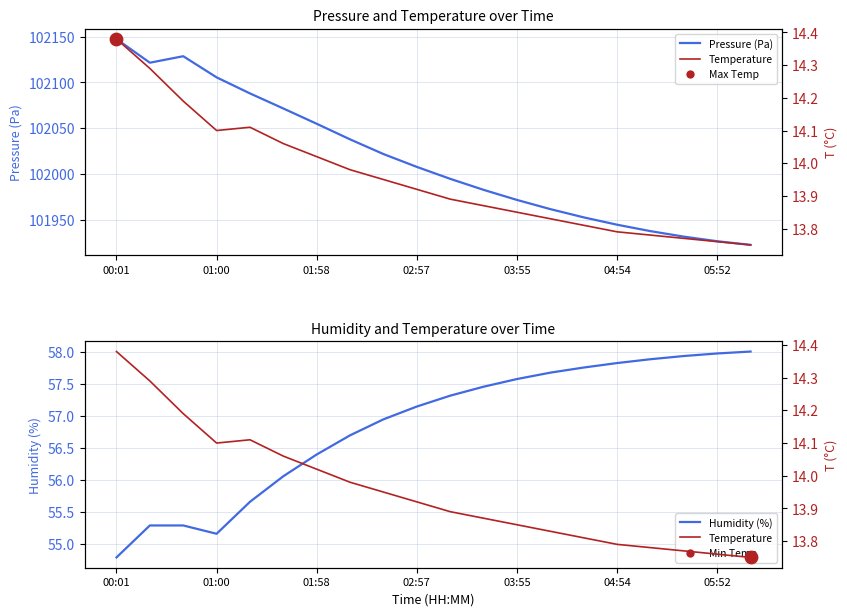

Which series has the largest total across all categories?

Pressure (Pa)